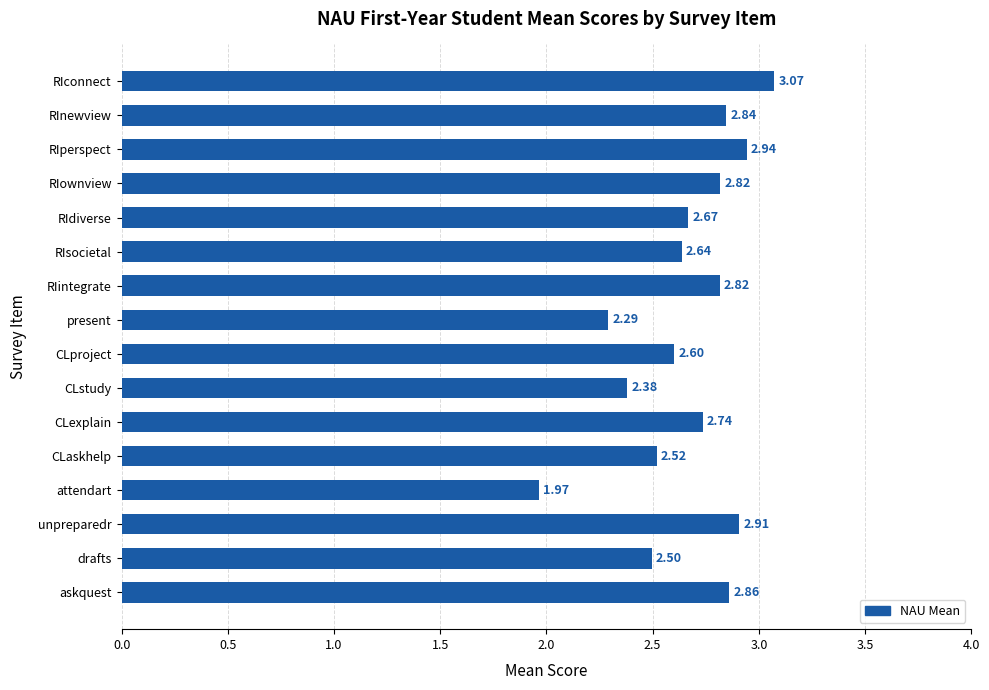

What is the sum of the values at RIdiverse and askquest?

5.5